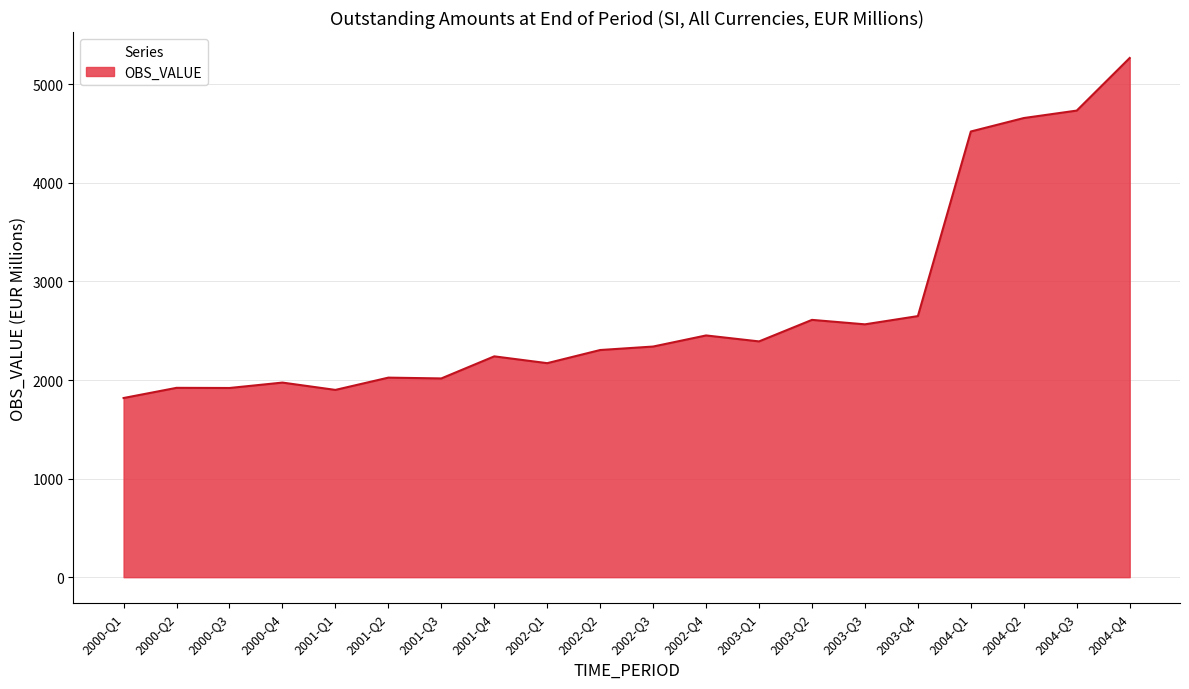

What is the approximate value at 2000-Q2?

1921.0